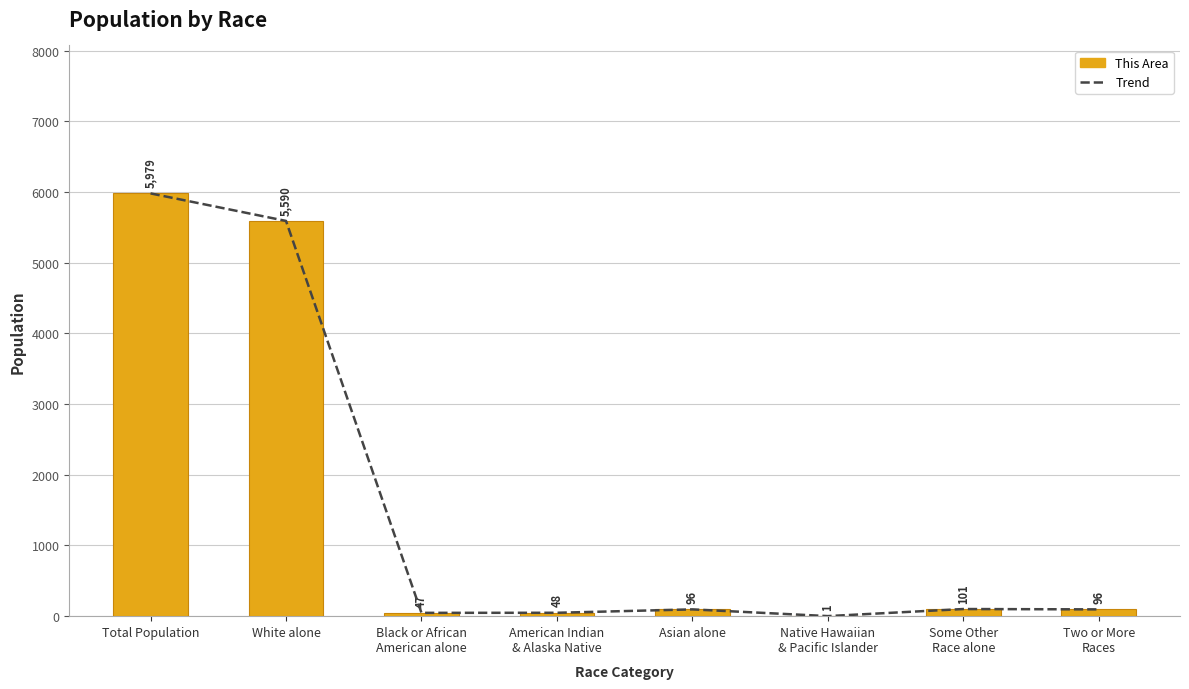

At how many categories does at least one series exceed 1856?

2